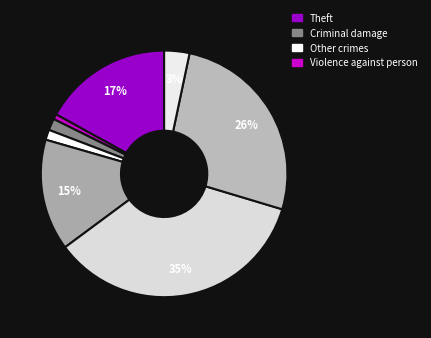

How many slices are in this pie chart?

8